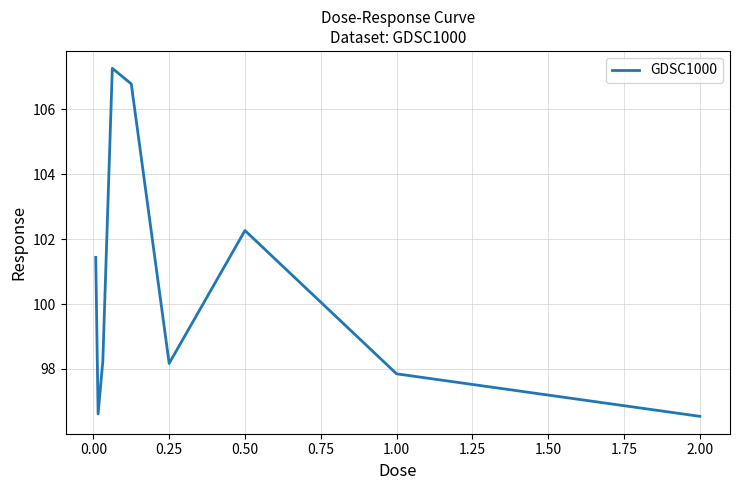

What is the minimum value shown in the chart?

96.5